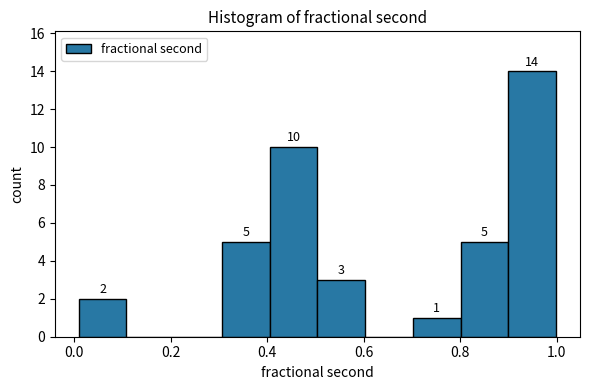

Which range on the x-axis has the tallest bar?

0.9 to 1.0